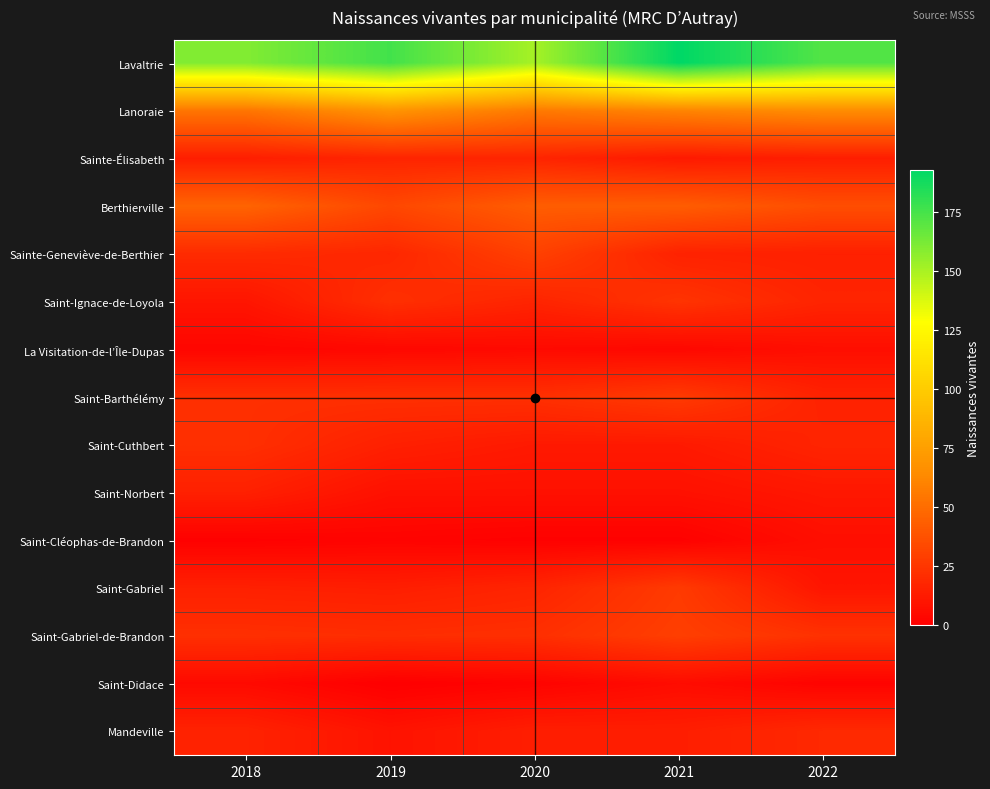

At 2019, list the series in order from largest to smallest.

Lavaltrie, Lanoraie, Berthierville, Saint-Ignace-de-Loyola, Saint-Barthélémy, Saint-Gabriel-de-Brandon, Sainte-Geneviève-de-Berthier, Sainte-Élisabeth, Saint-Cuthbert, Saint-Gabriel, Mandeville, Saint-Norbert, La Visitation-de-l’Île-Dupas, Saint-Cléophas-de-Brandon, Saint-Didace